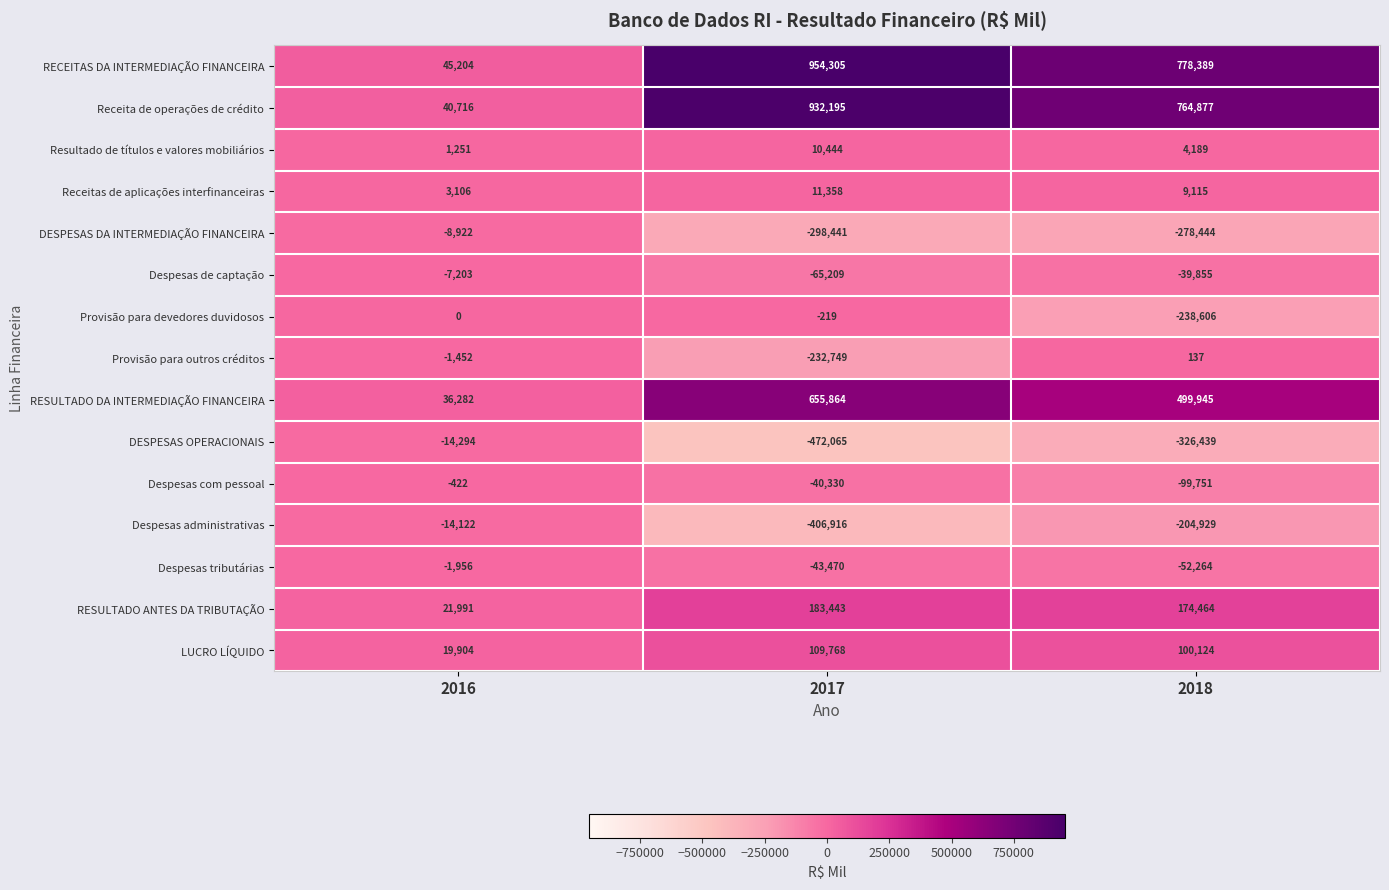

At how many categories does at least one series exceed 886440?

1